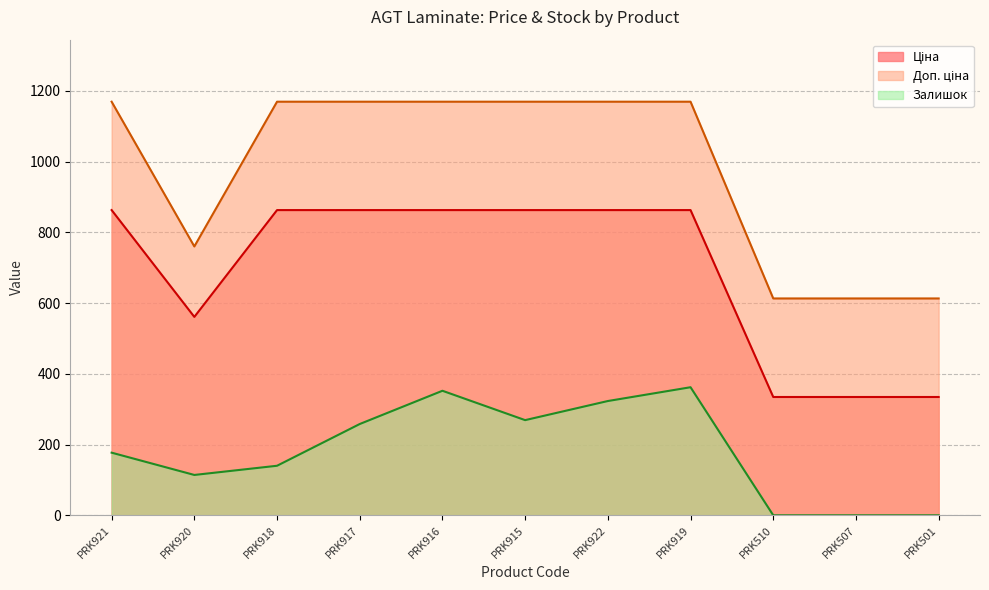

Is the value of Залишок at PRK917 greater than the value of Ціна at PRK510?

No